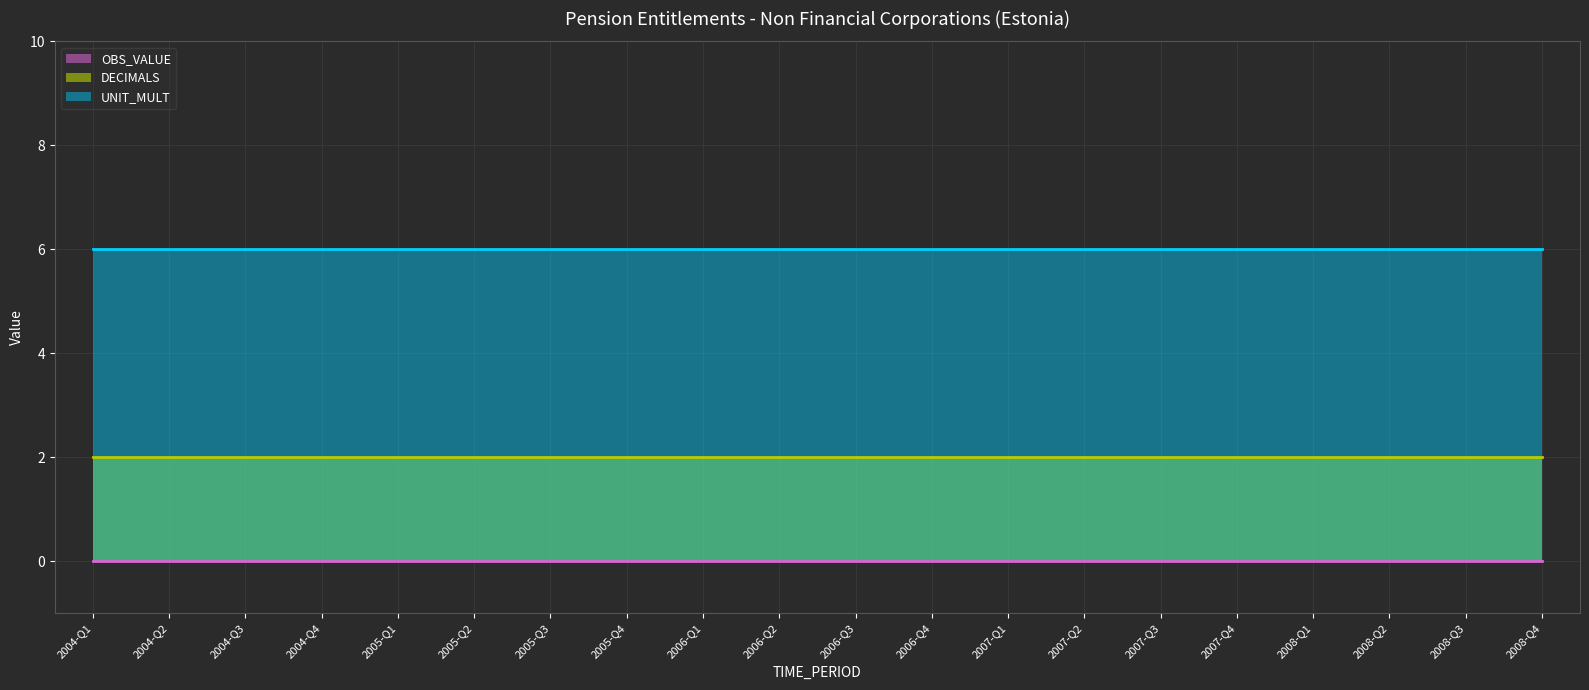

Reading left to right, what are all the values shown in this chart?

OBS_VALUE: 0	0	0	0	0	0	0	0	0	0	0	0	0	0	0	0	0	0	0	0
DECIMALS: 2	2	2	2	2	2	2	2	2	2	2	2	2	2	2	2	2	2	2	2
UNIT_MULT: 6	6	6	6	6	6	6	6	6	6	6	6	6	6	6	6	6	6	6	6